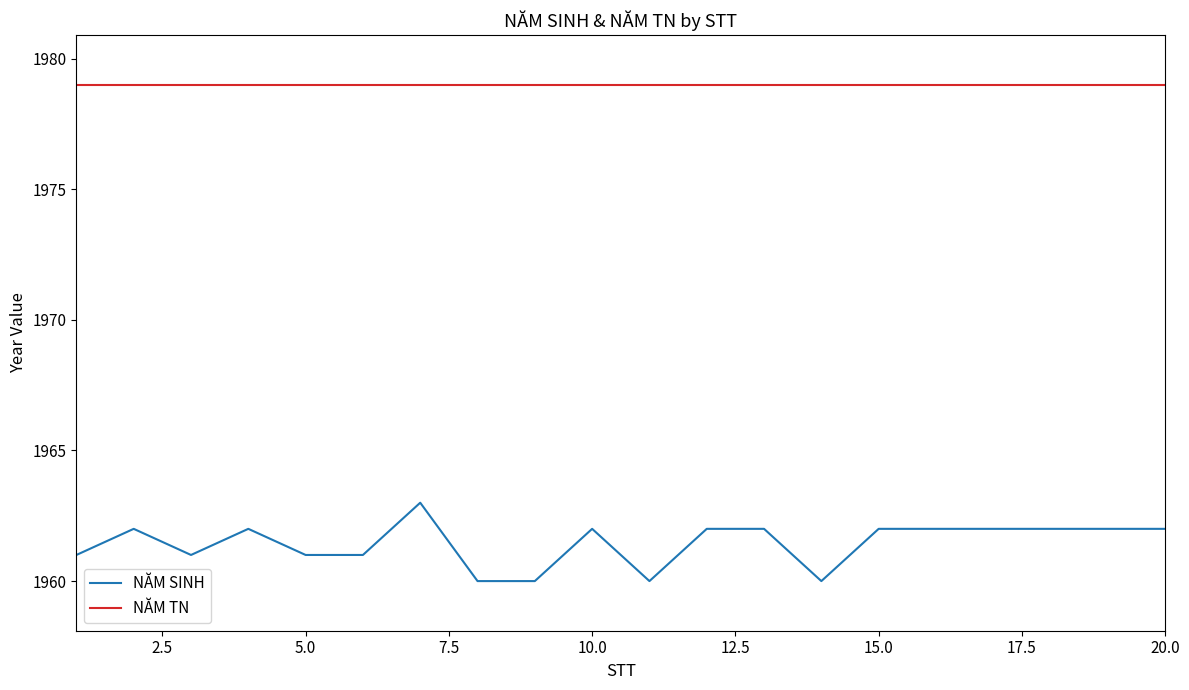

List the series in order of their peak value, highest first.

NĂM TN, NĂM SINH